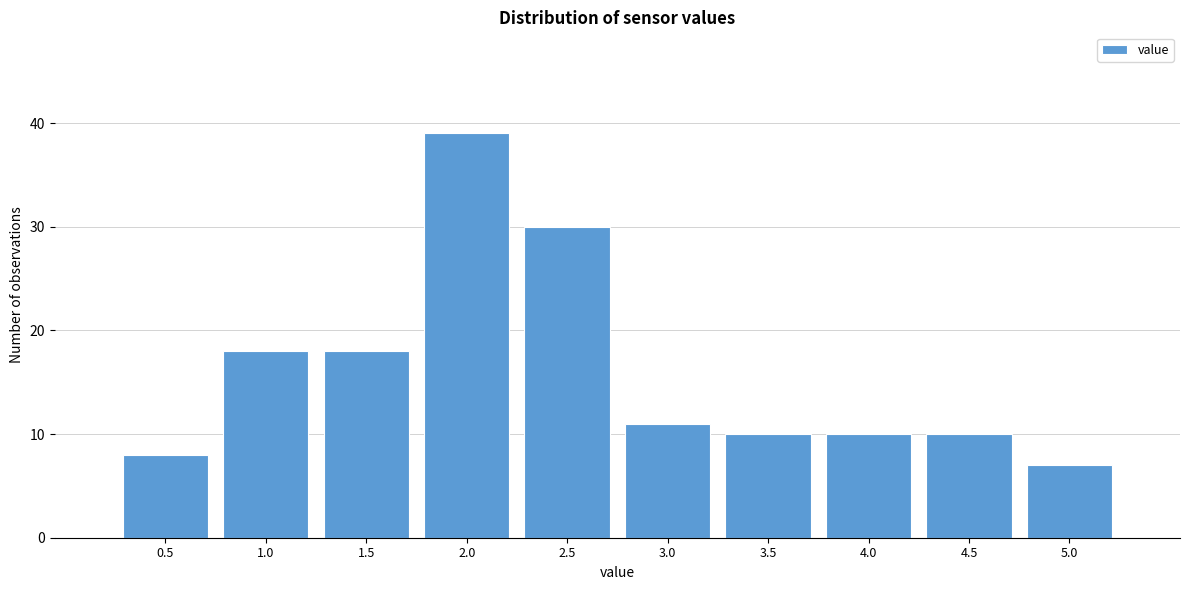

Reading left to right, transcribe all the data shown in this chart.

0.5=8	1.0=18	1.5=18	2.0=39	2.5=30	3.0=11	3.5=10	4.0=10	4.5=10	5.0=7